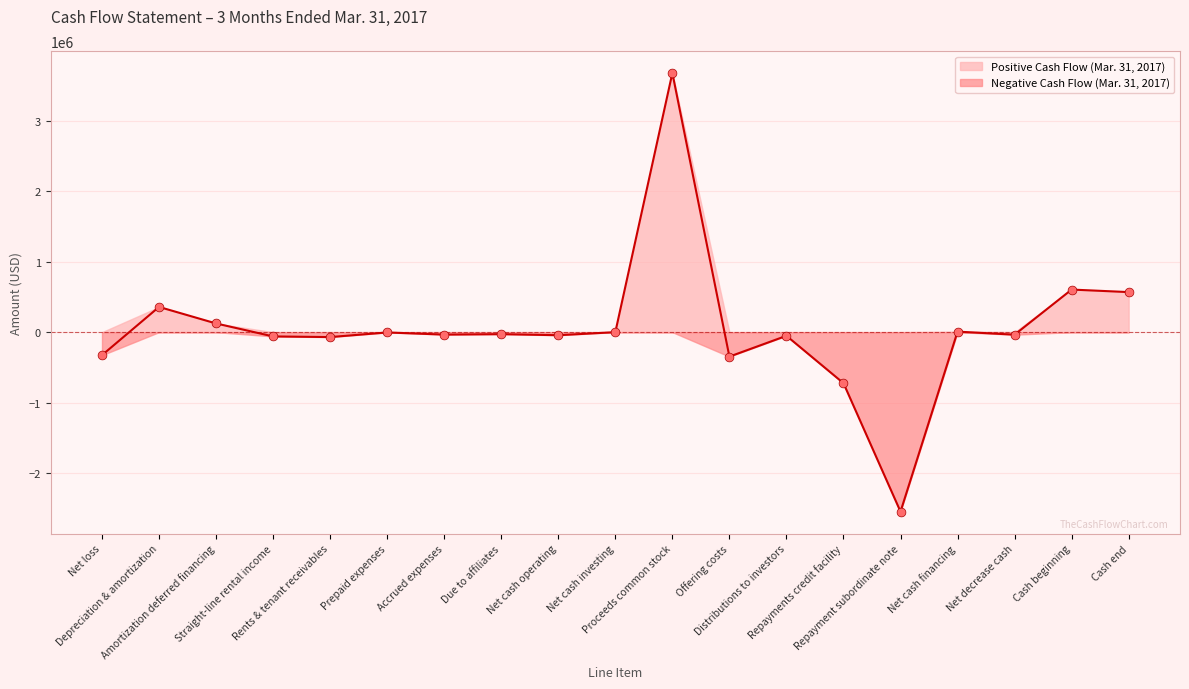

What is the change in value from Depreciation & amortization to Distributions to investors?

-409978